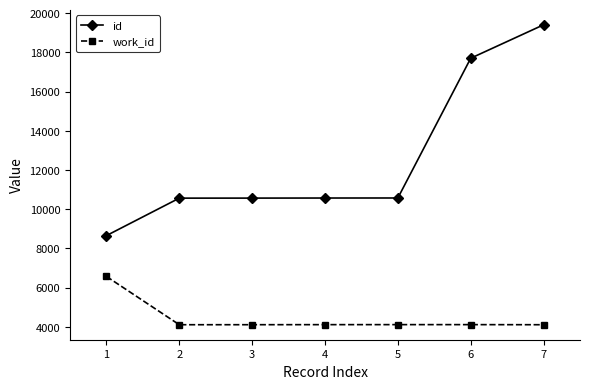

What is the greatest value displayed?

19410